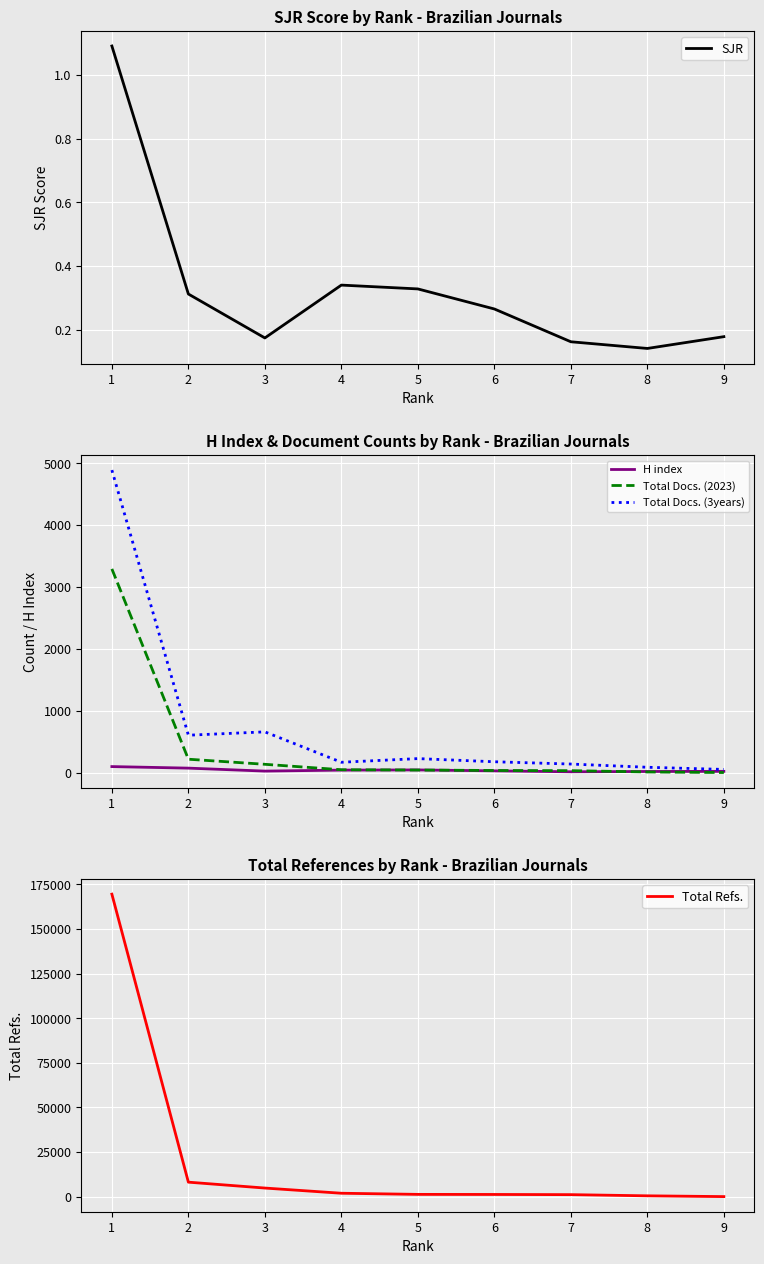

What is the total value across all series at 9?

69.2